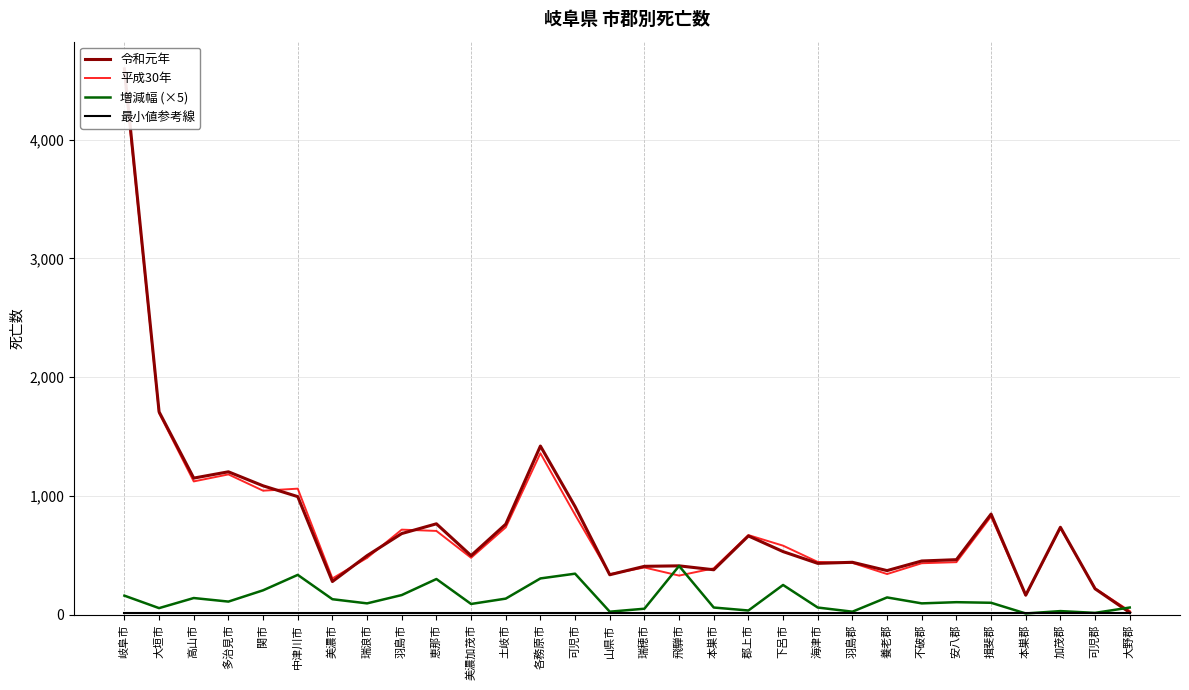

Does the chart display data point markers on the line(s)?

No